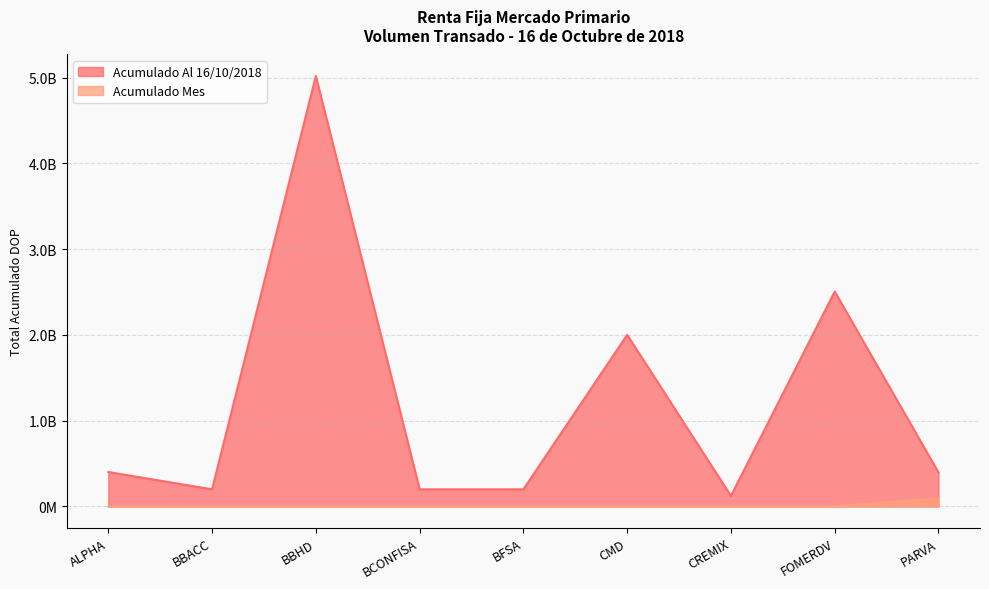

What is the average value of the Acumulado Mes series?

10723382.5